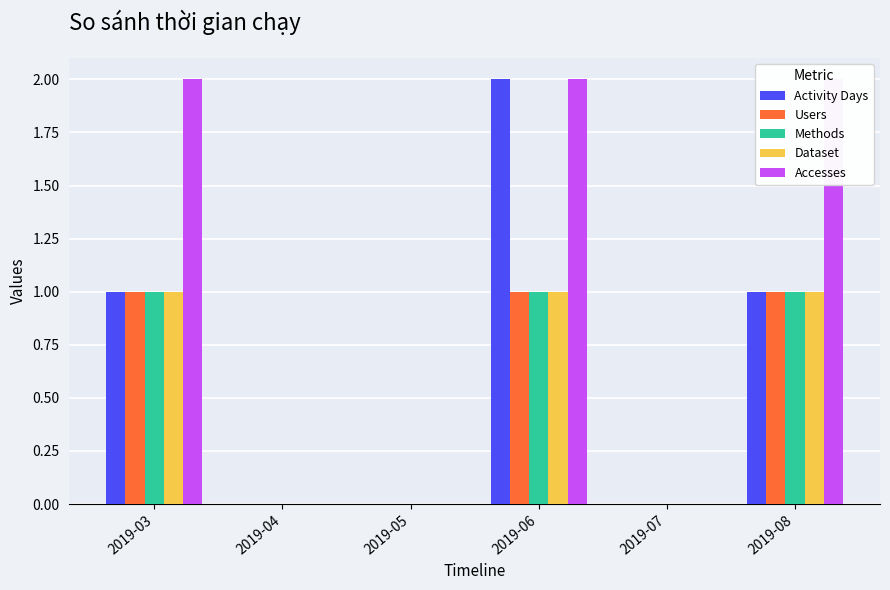

Which category has the lowest value across all series?

2019-04